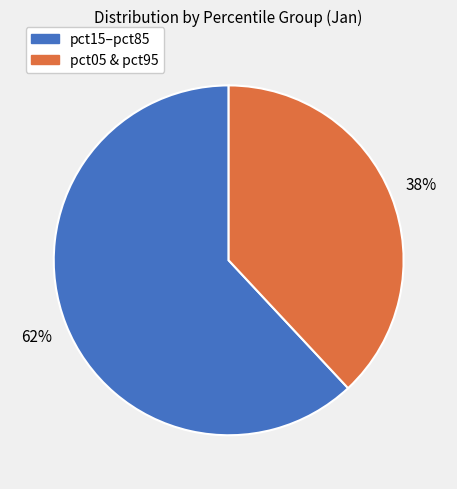

To the nearest percent, what is the average slice percentage?

50%